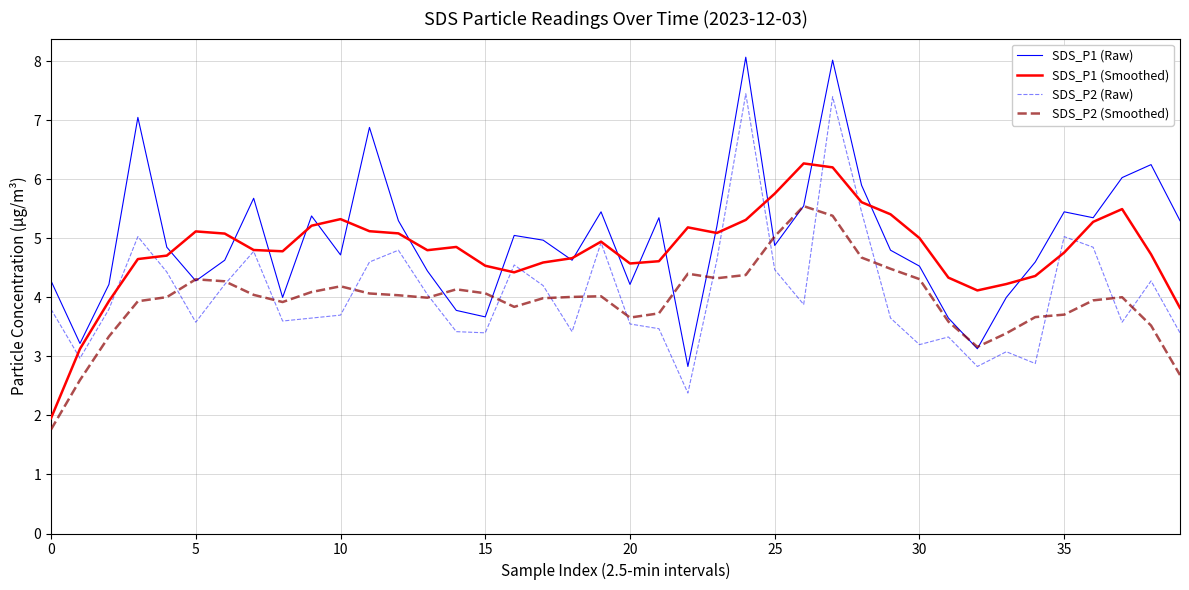

Rank the series by their maximum value, from lowest to highest.

SDS_P2 (Smoothed), SDS_P1 (Smoothed), SDS_P2 (Raw), SDS_P1 (Raw)